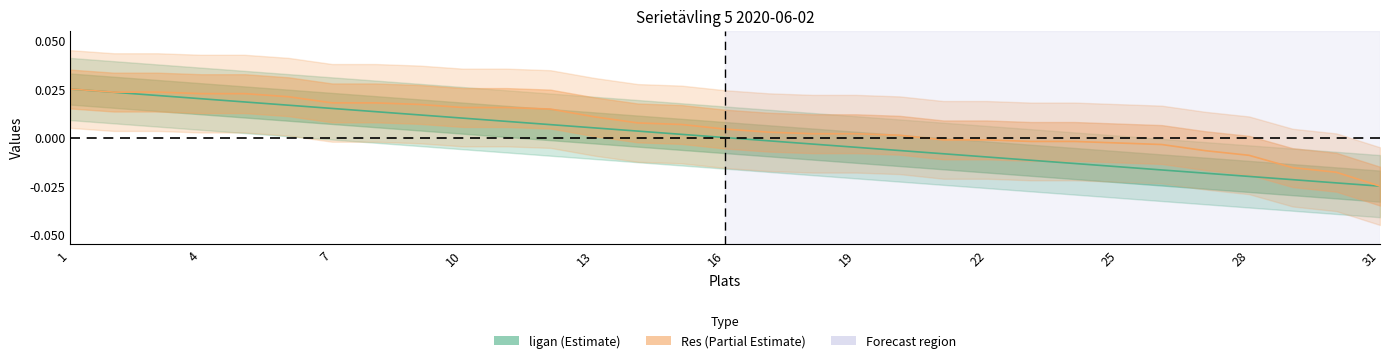

True or false: ligan and Res intersect in this chart.

False